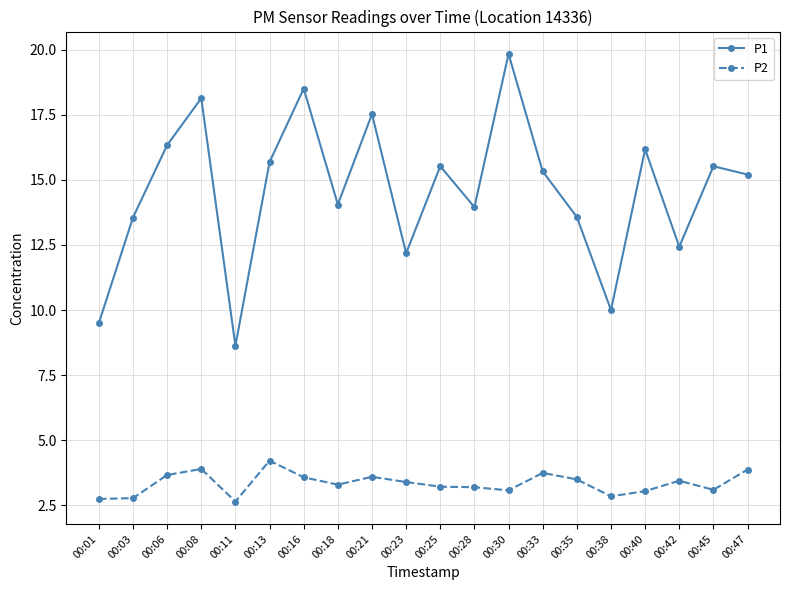

True or false: P1 has a value of 16.3 at 00:06.

True